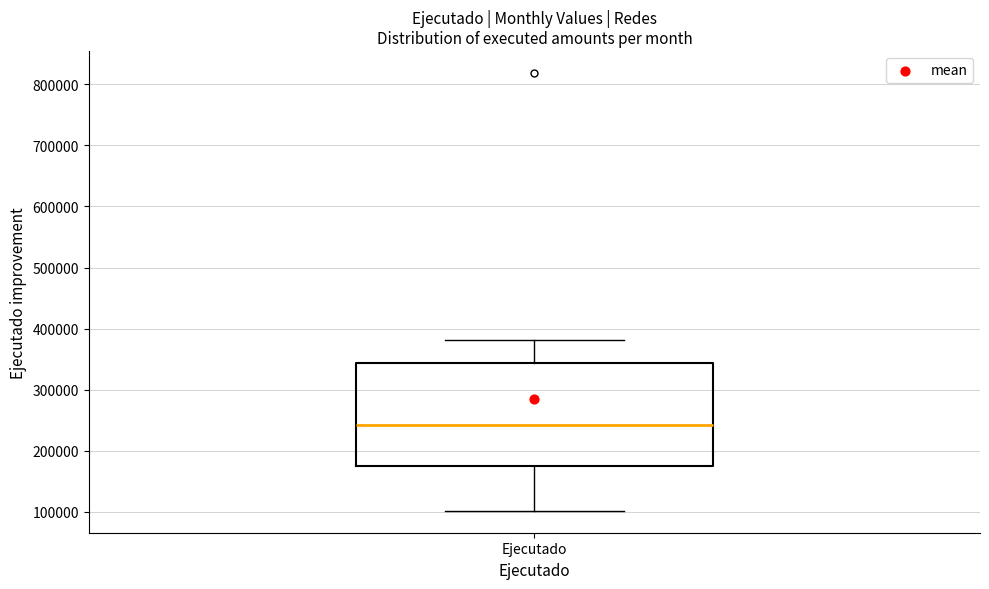

Where does the median line of the box for Ejecutado sit on the y-axis? The values are not printed on the chart, so give them approximately, as read against the axis.

240000